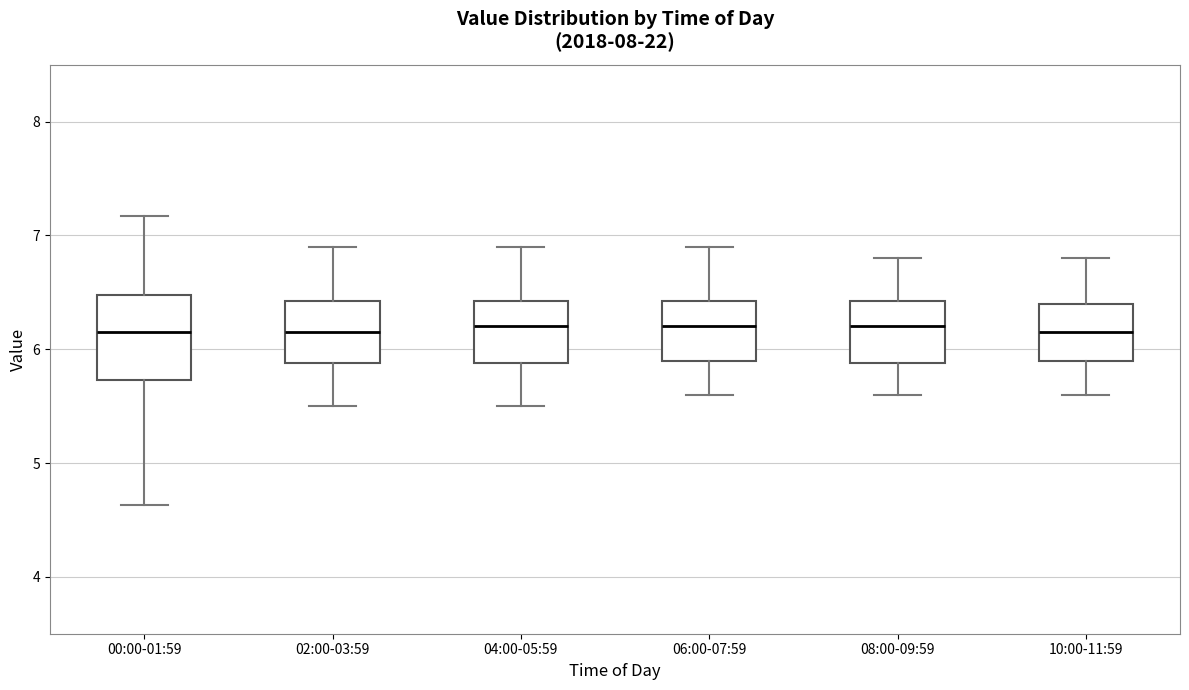

Which box is the tallest, from its lower edge to its upper edge?

00:00-01:59